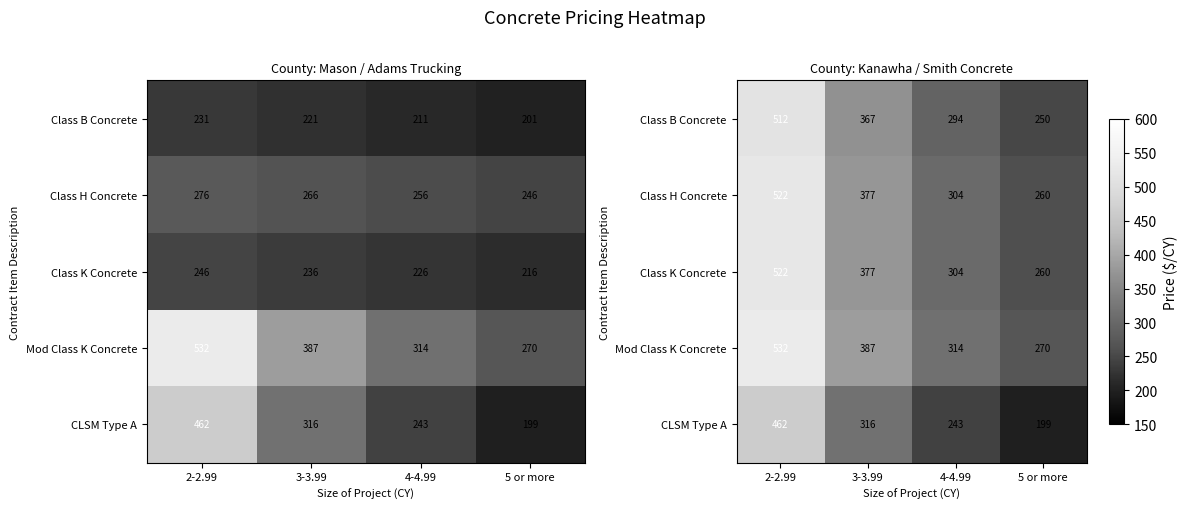

Is it true that Class B Concrete equals 366.7 at 3-3.99?

True